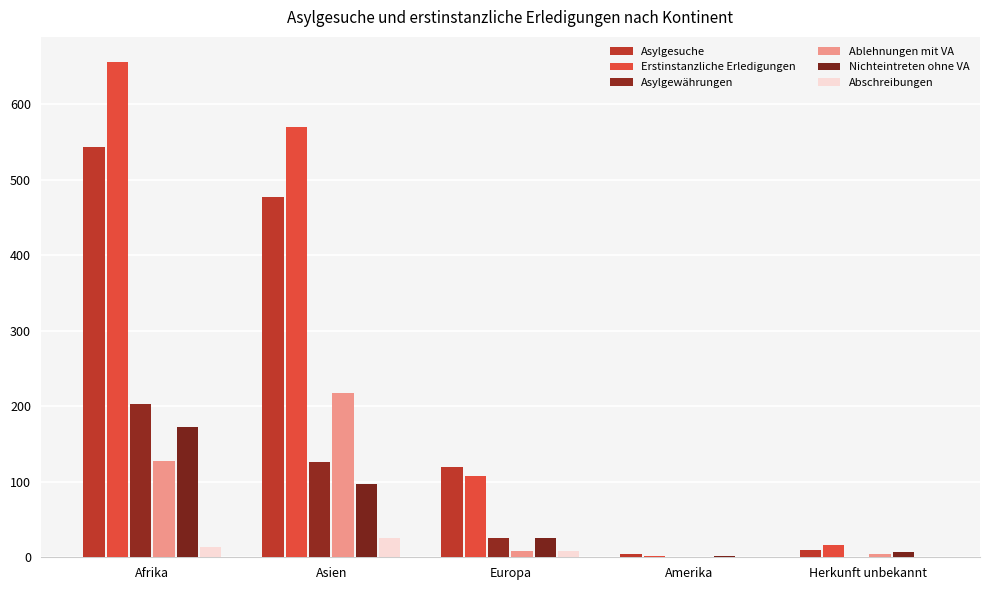

Which series has the largest range (max minus min)?

Erstinstanzliche Erledigungen